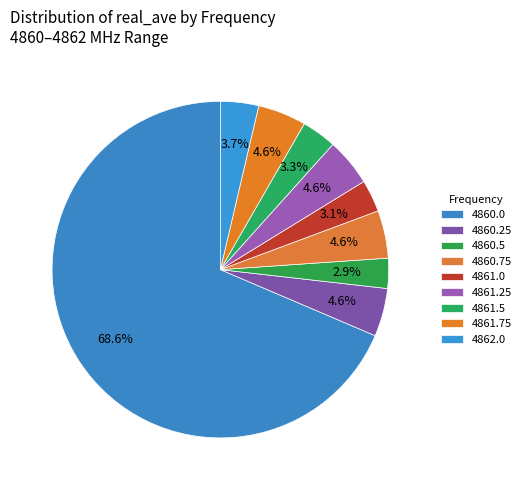

How many slices are in this pie chart?

9